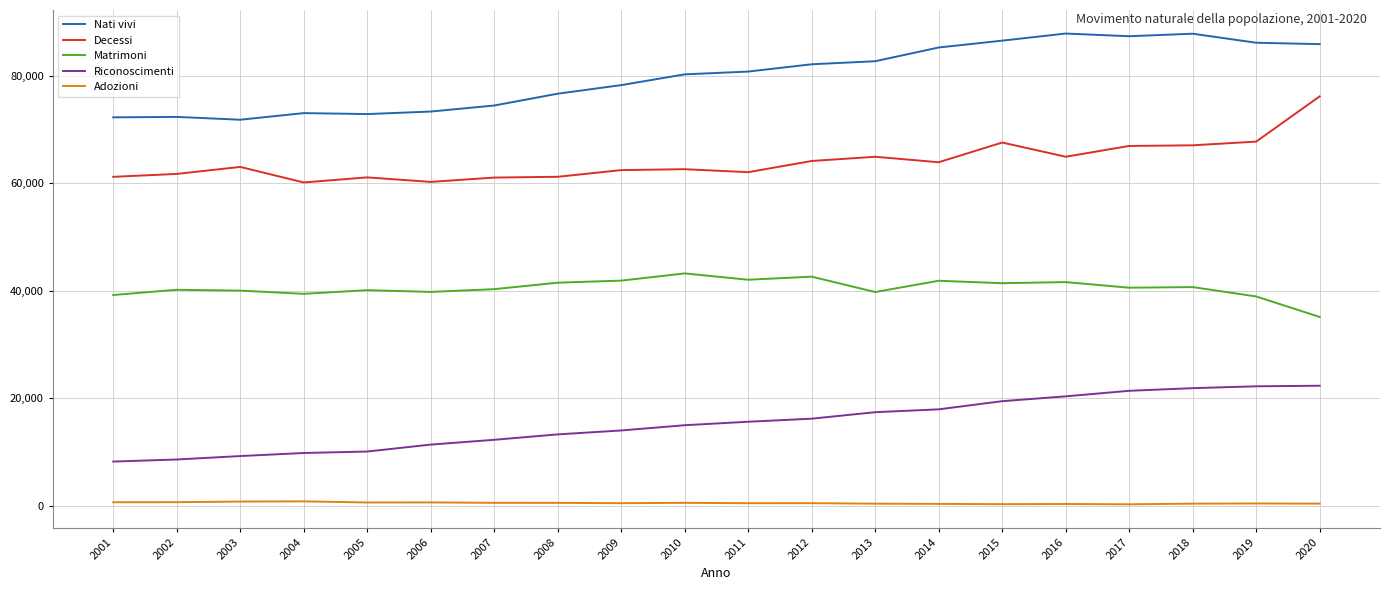

Between 2002 and 2017, which series saw the biggest shift?

Nati vivi